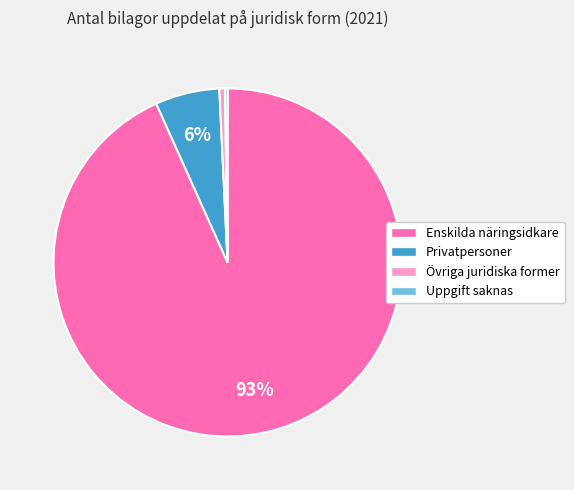

To the nearest percent, what is the difference between the Privatpersoner and Enskilda näringsidkare slice percentages?

87%